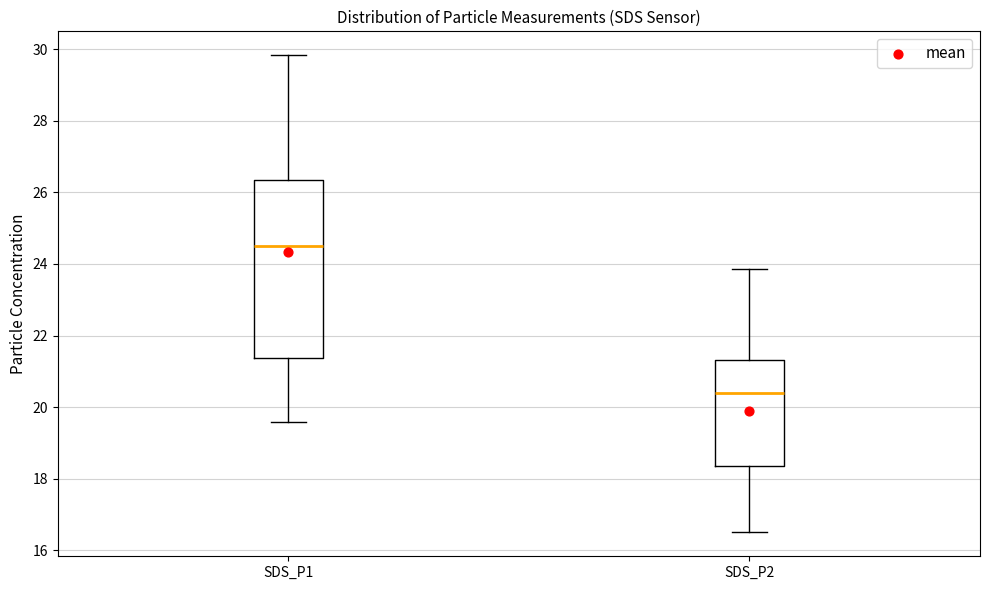

Which box's median line is the highest?

SDS_P1